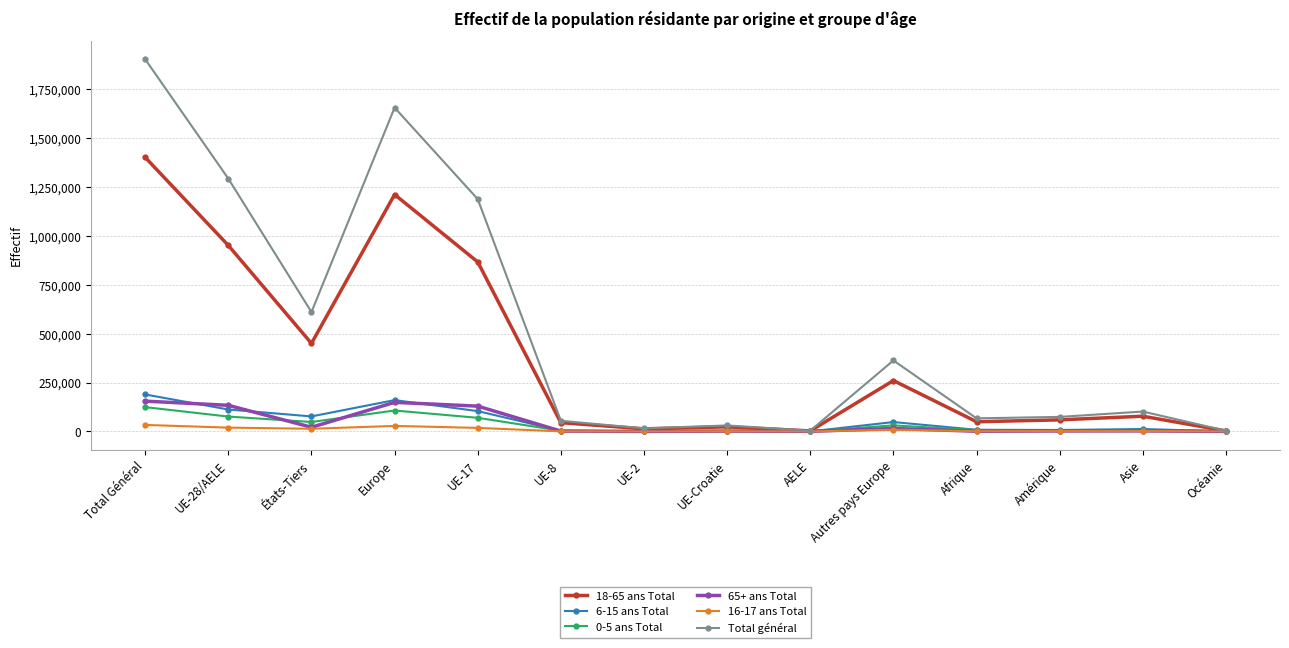

What is the total value across all series at UE-17?

2375236